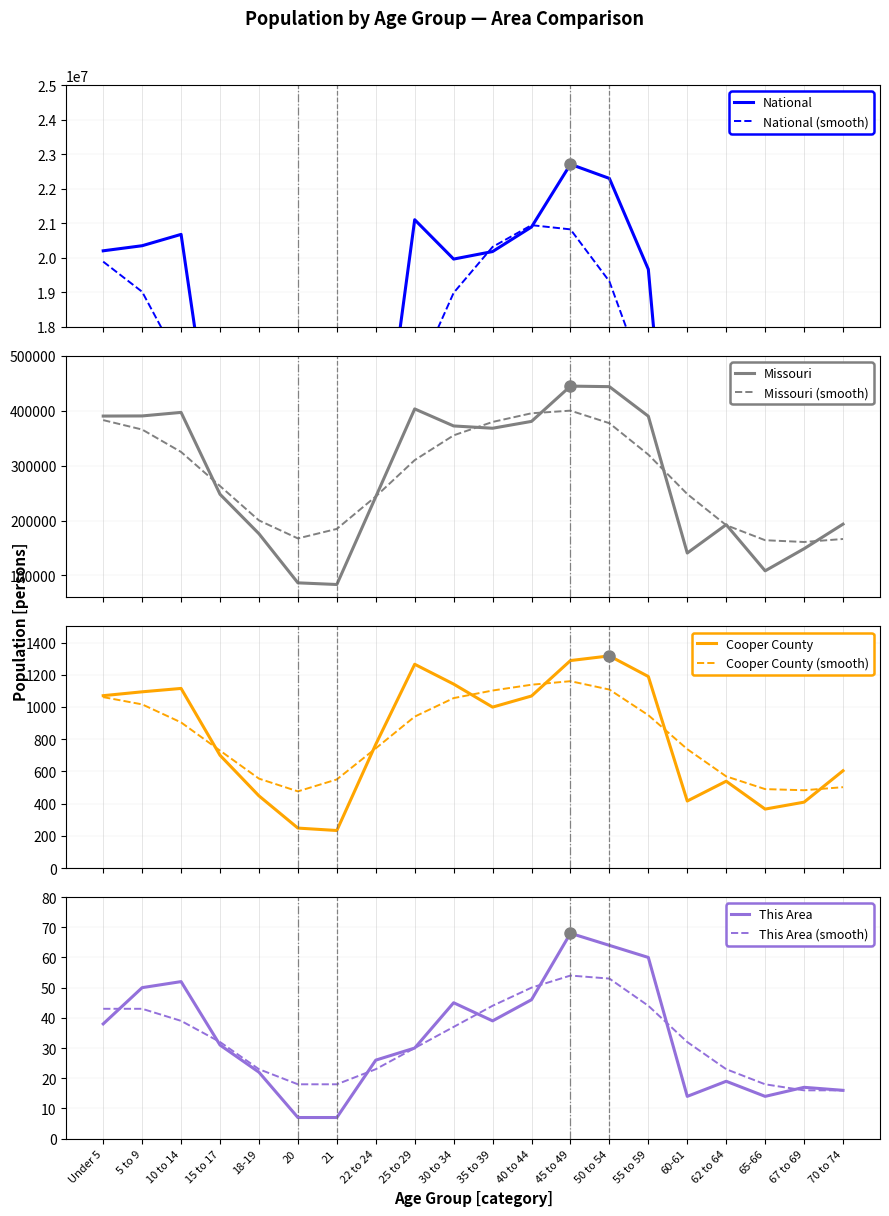

How many interior local valleys does the National series have?

4